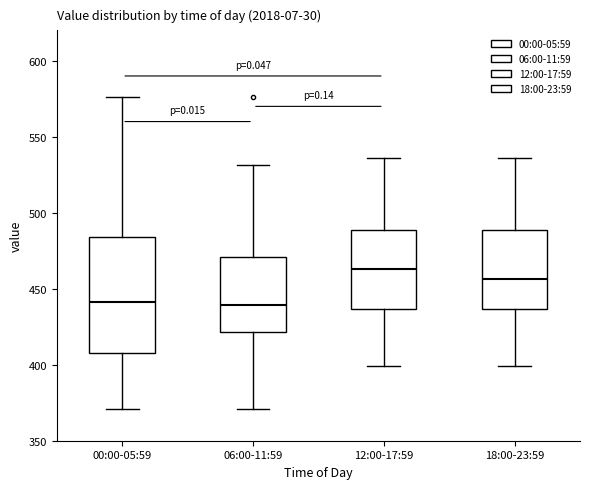

Reading left to right, transcribe this box plot: for each box, give where its median line is, the range the box spans, and where its two whiskers end, as read against the y-axis. The values are not printed on the chart, so give them approximately, as read against the axis.

00:00-05:59: median 440, box 410 to 485, whiskers 370 to 575
06:00-11:59: median 440, box 420 to 470, whiskers 370 to 530
12:00-17:59: median 465, box 435 to 490, whiskers 400 to 535
18:00-23:59: median 455, box 435 to 490, whiskers 400 to 535